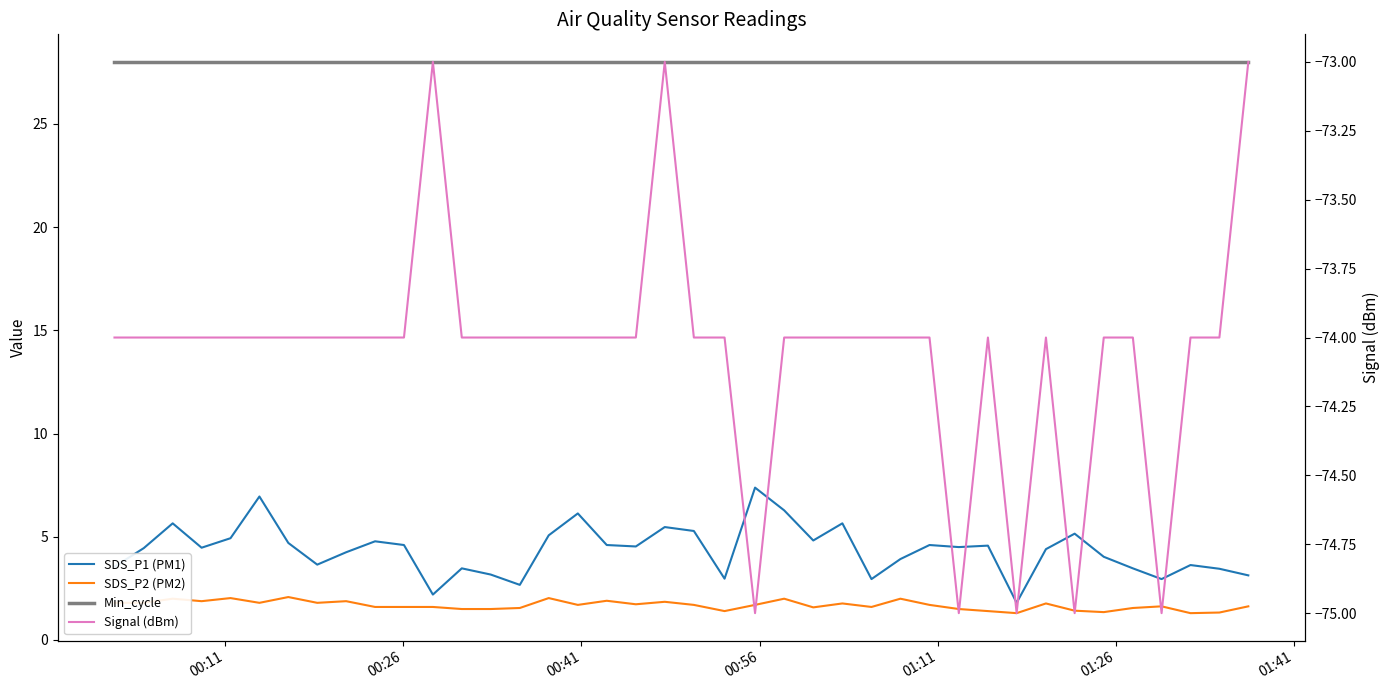

Where is the first local minimum for SDS_P2 (PM2)?

00:56